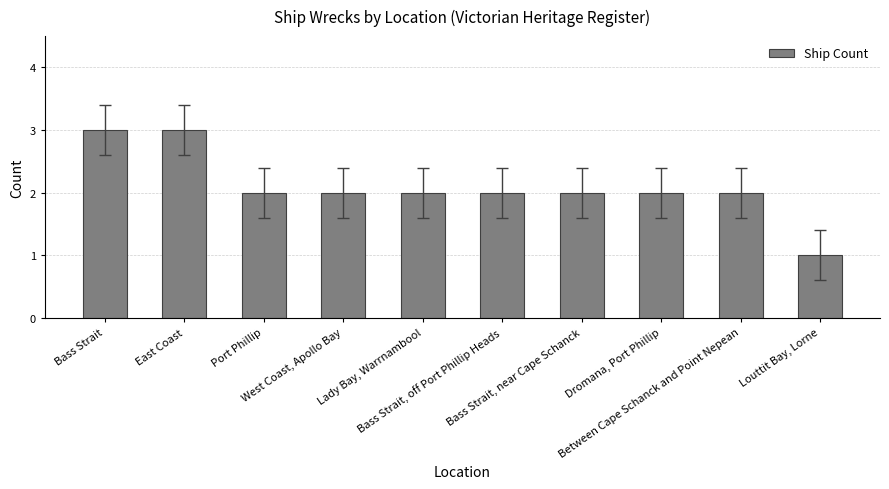

What is the value of the 1st bar from the left?

3